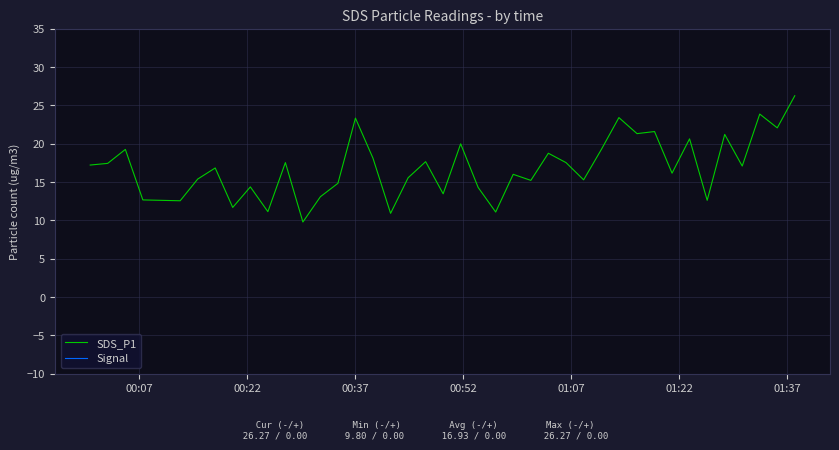

What are all the series names shown in the legend?

SDS_P1, Signal